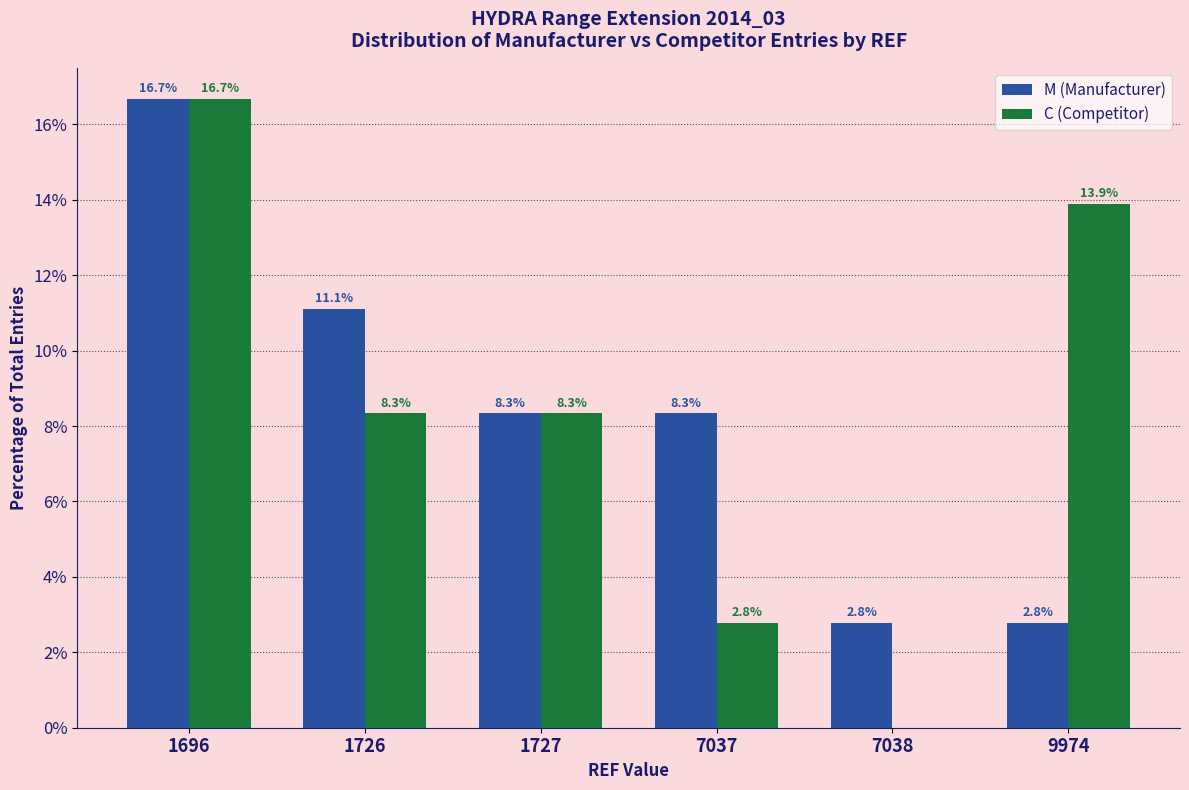

Reading left to right, transcribe all the data shown in this chart.

M (Manufacturer): 1696=16.7	1726=11.1	1727=8.3	7037=8.3	7038=2.8	9974=2.8
C (Competitor): 1696=16.7	1726=8.3	1727=8.3	7037=2.8	7038=0.0	9974=13.9